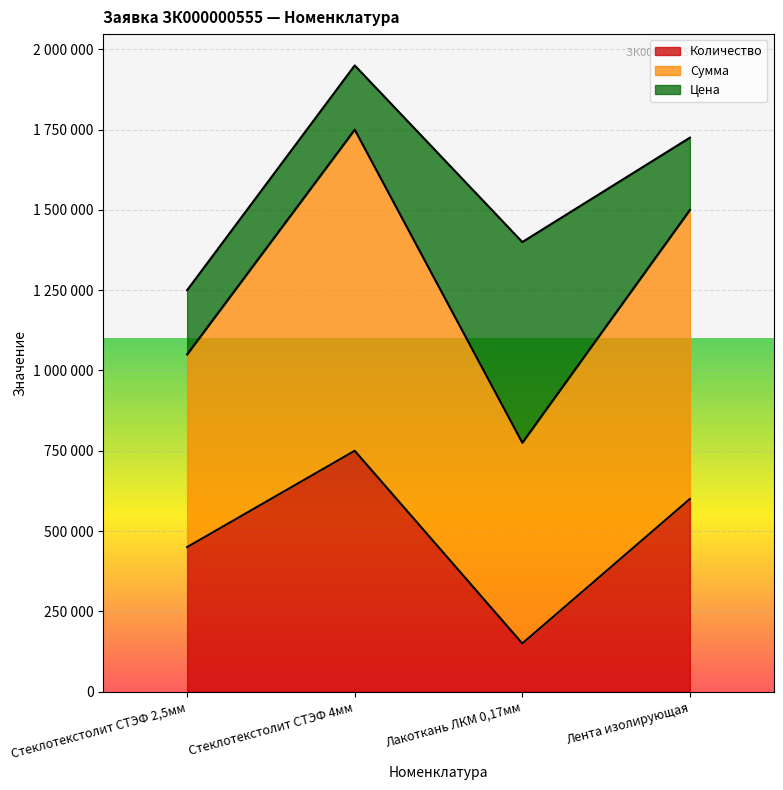

What are all the series names shown in the legend?

Количество, Сумма, Цена